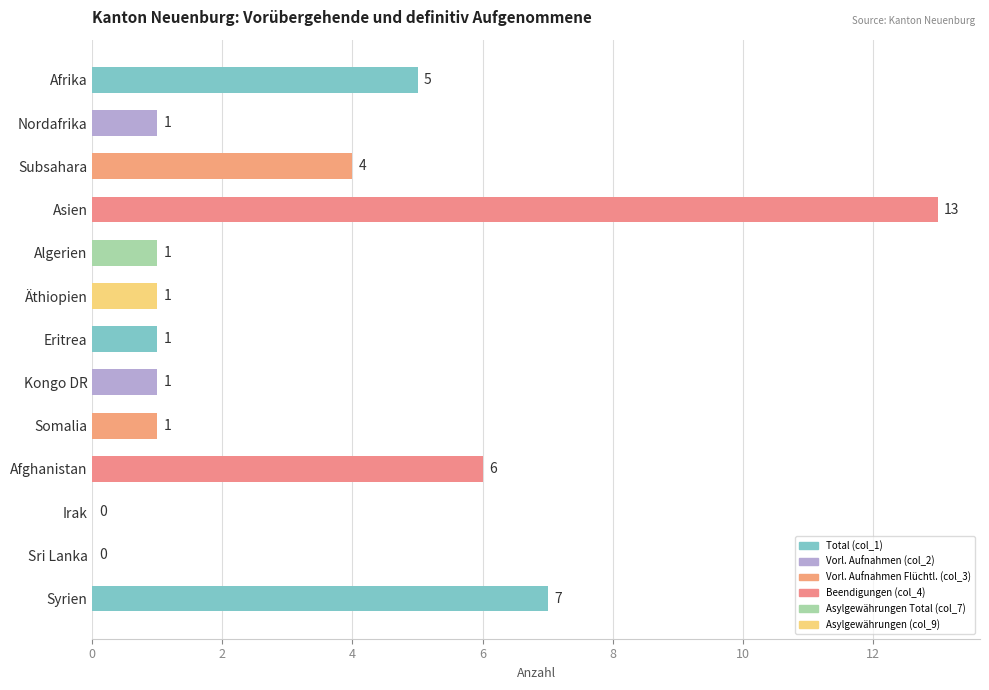

What is the sum of all values?

41